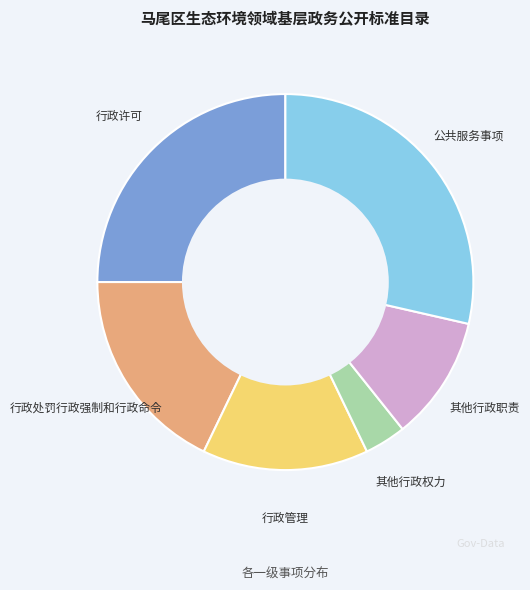

Is there a majority slice in this chart?

No